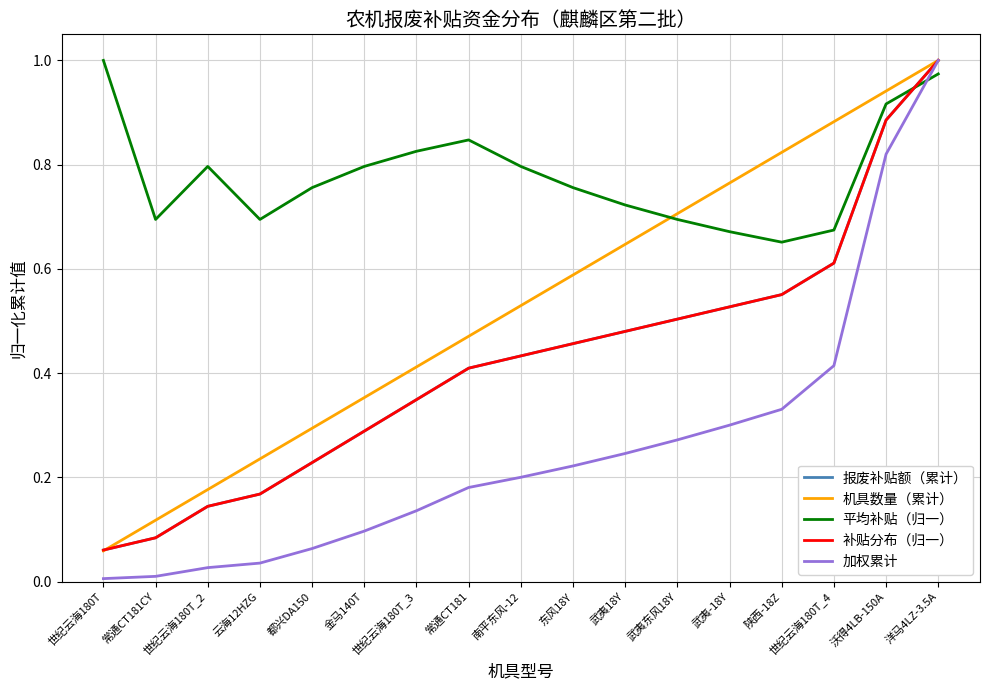

What is the spread (max minus min) of values at 世纪云海180T_2?

0.8